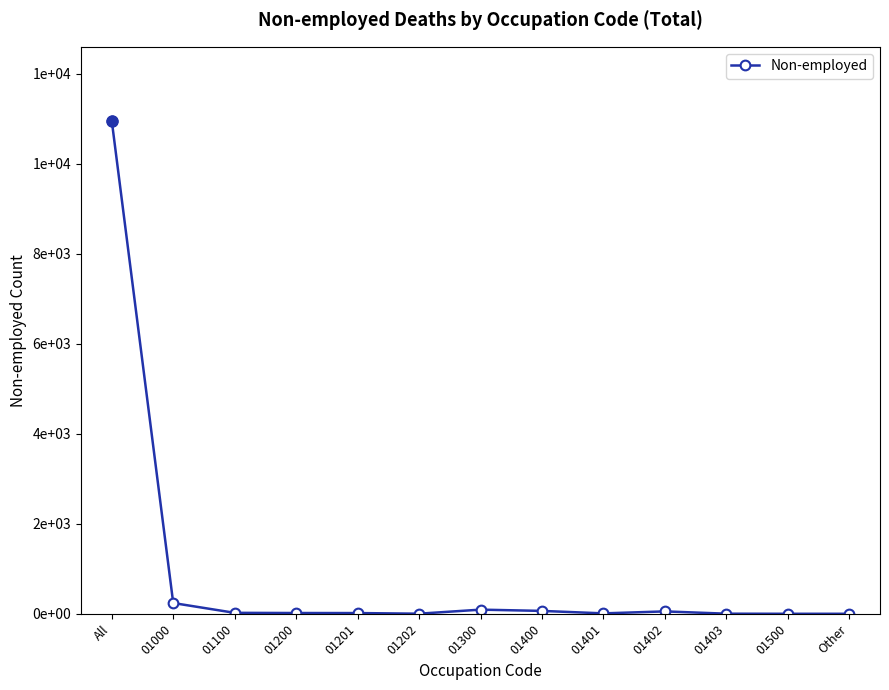

Rank the categories by value from lowest to highest.

01500, Other, 01202, 01403, 01401, 01201, 01200, 01100, 01402, 01400, 01300, 01000, All